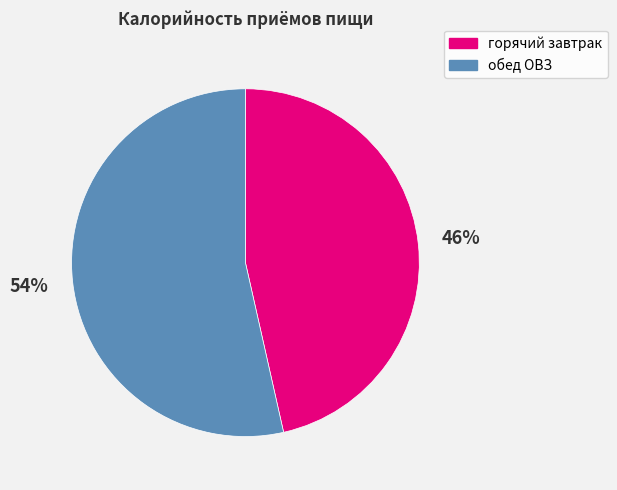

To the nearest percent, what is the average slice percentage?

50%